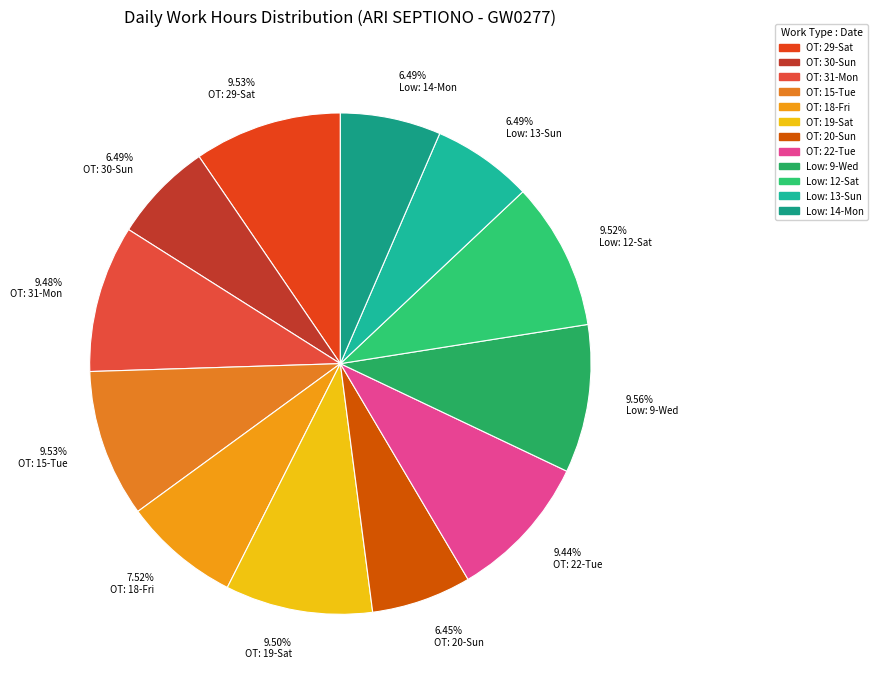

Combined, do 6.45% OT: 20-Sun and 9.44% OT: 22-Tue account for over 50%?

No